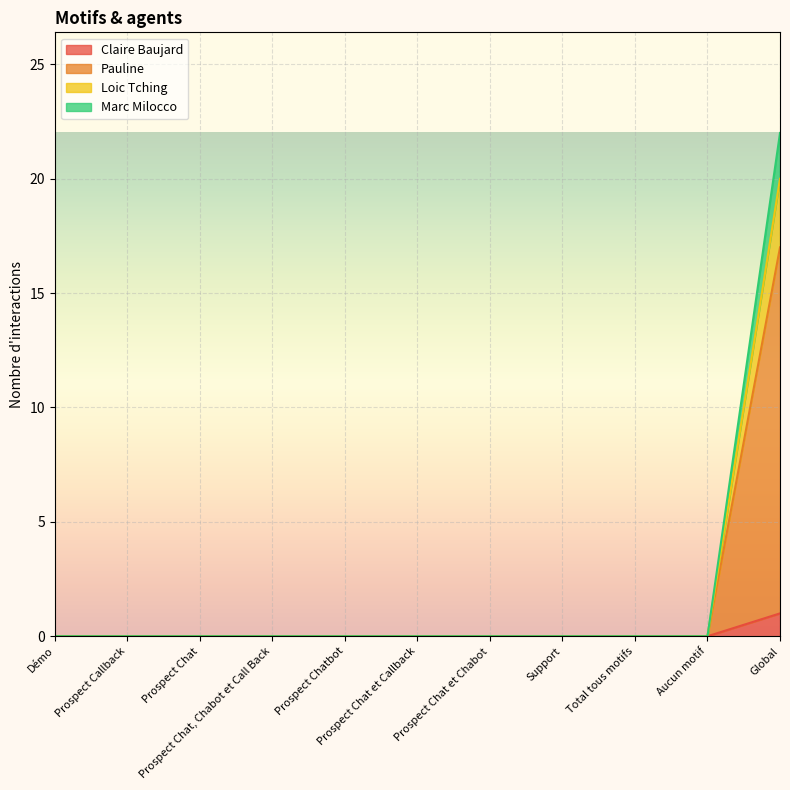

List the labels in order of Pauline value, largest first.

Global, Démo, Prospect Callback, Prospect Chat, Prospect Chat, Chabot et Call Back, Prospect Chatbot, Prospect Chat et Callback, Prospect Chat et Chabot, Support, Total tous motifs, Aucun motif